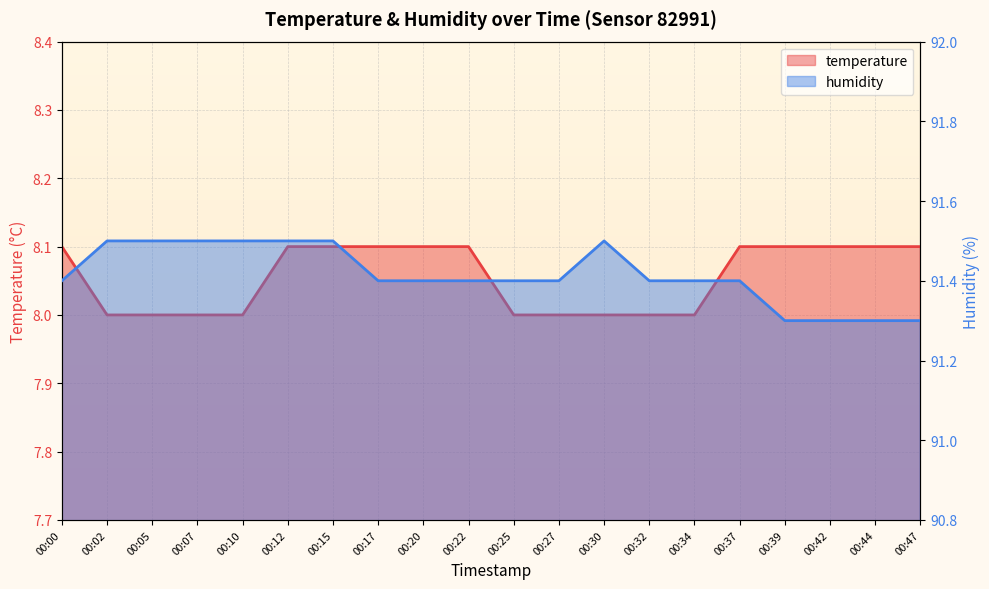

True or false: temperature and humidity intersect in this chart.

False